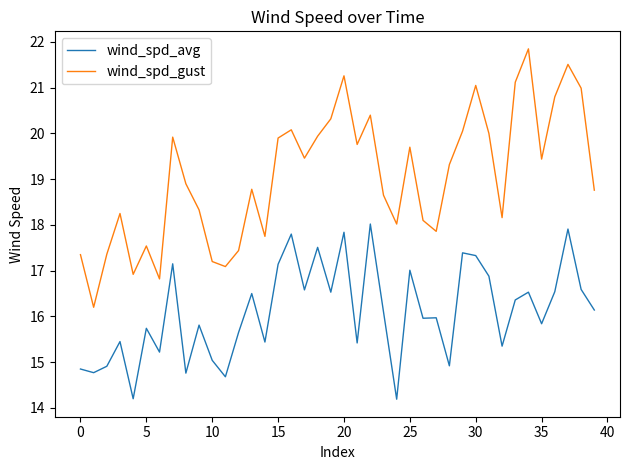

True or false: wind_spd_avg and wind_spd_gust intersect in this chart.

False